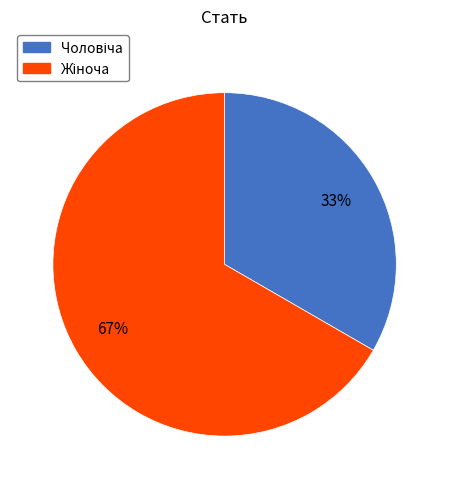

Is there a majority slice in this chart?

Yes